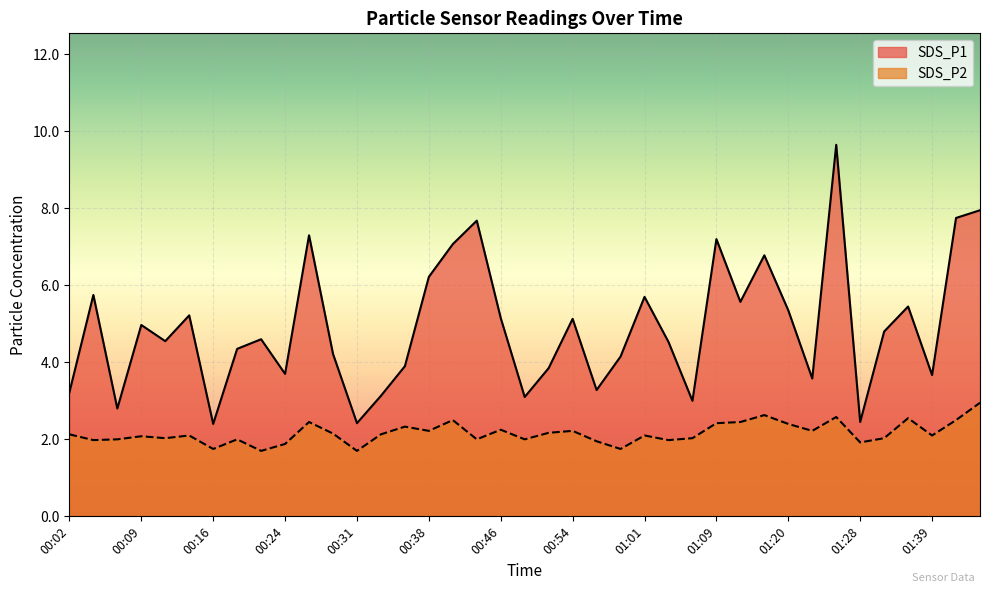

True or false: SDS_P1 has a value of 7.1 at 00:41.

True